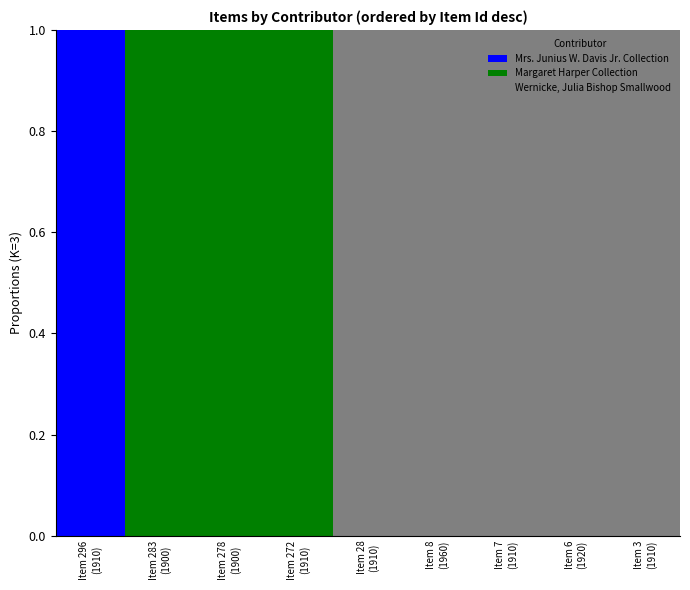

What are all the series names shown in the legend?

Mrs. Junius W. Davis Jr. Collection, Margaret Harper Collection, Wernicke, Julia Bishop Smallwood